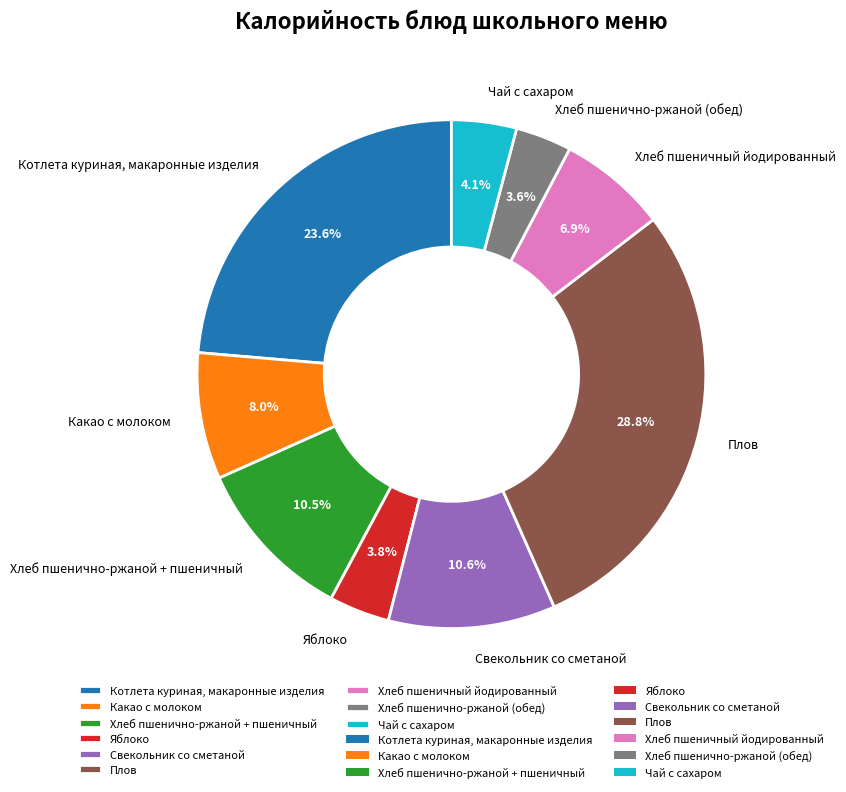

Rank the categories by value from highest to lowest.

Плов, Котлета куриная, макаронные изделия, Свекольник со сметаной, Хлеб пшенично-ржаной + пшеничный, Какао с молоком, Хлеб пшеничный йодированный, Чай с сахаром, Яблоко, Хлеб пшенично-ржаной (обед)